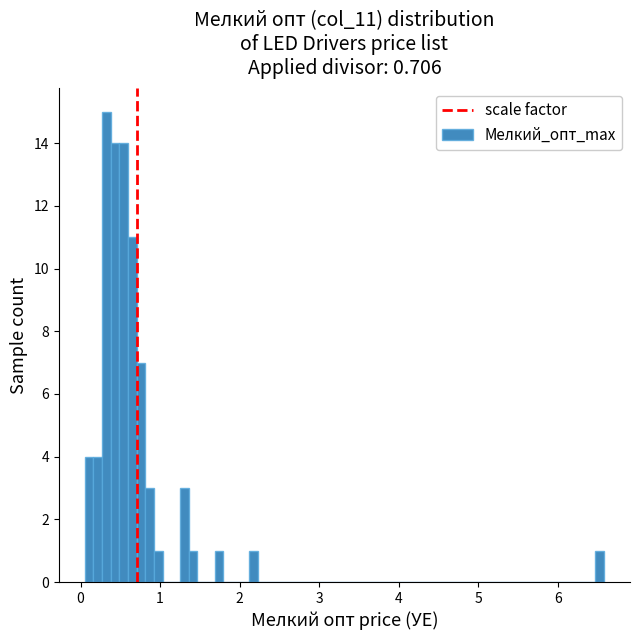

Around what value on the x-axis is the tallest bar? Give the approximate position of its centre, as read against the axis.

0.3